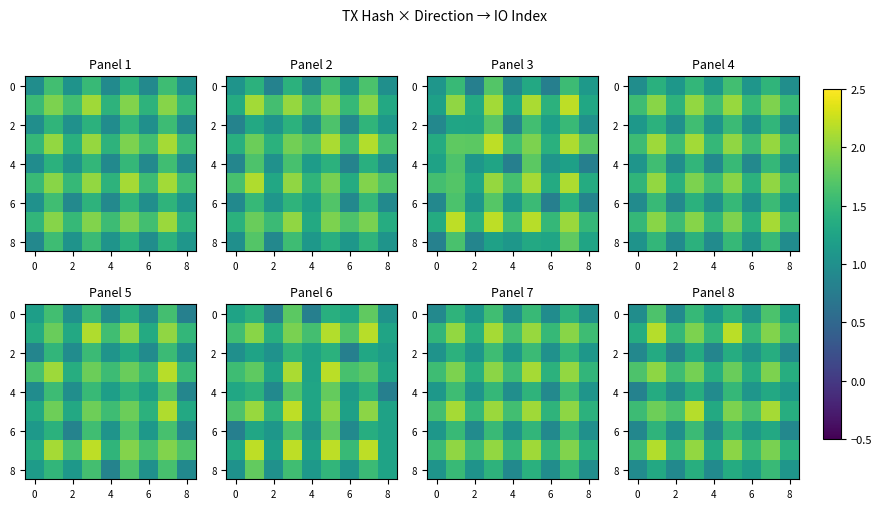

What is the maximum value shown in the chart?

2.2